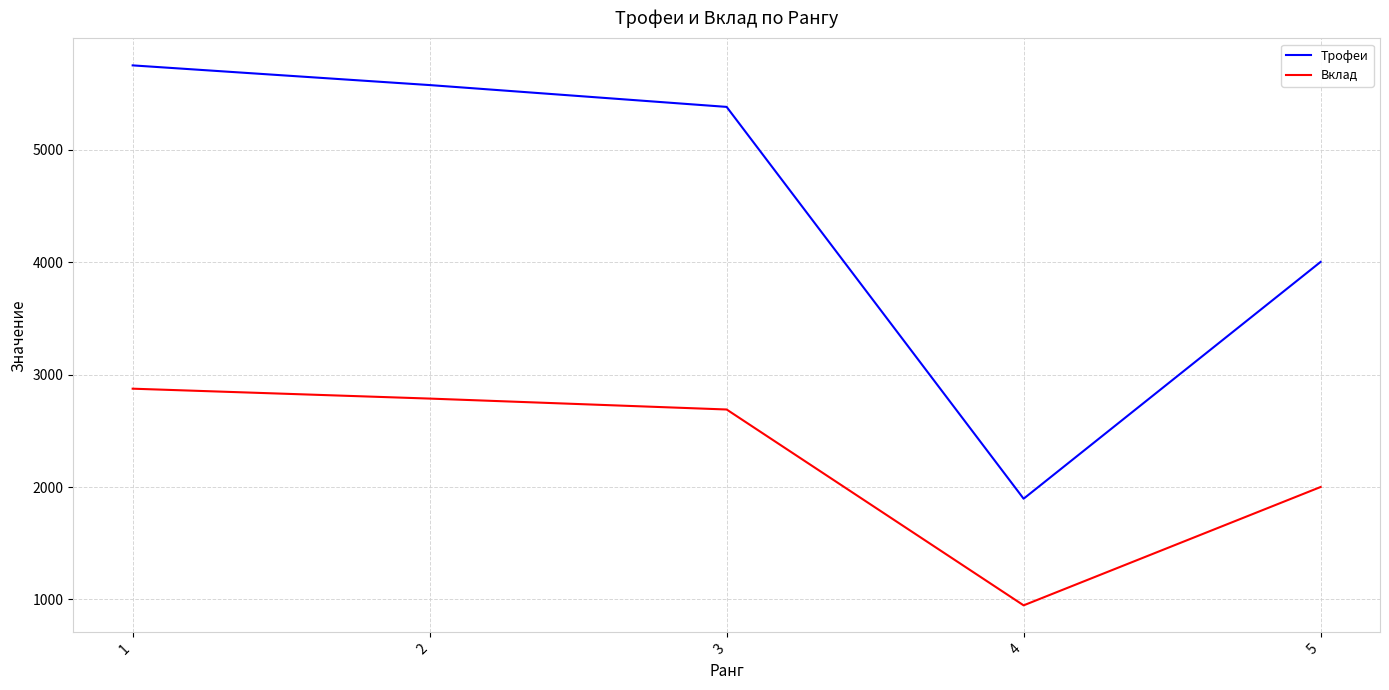

At which category does the chart reach its peak across all series?

1